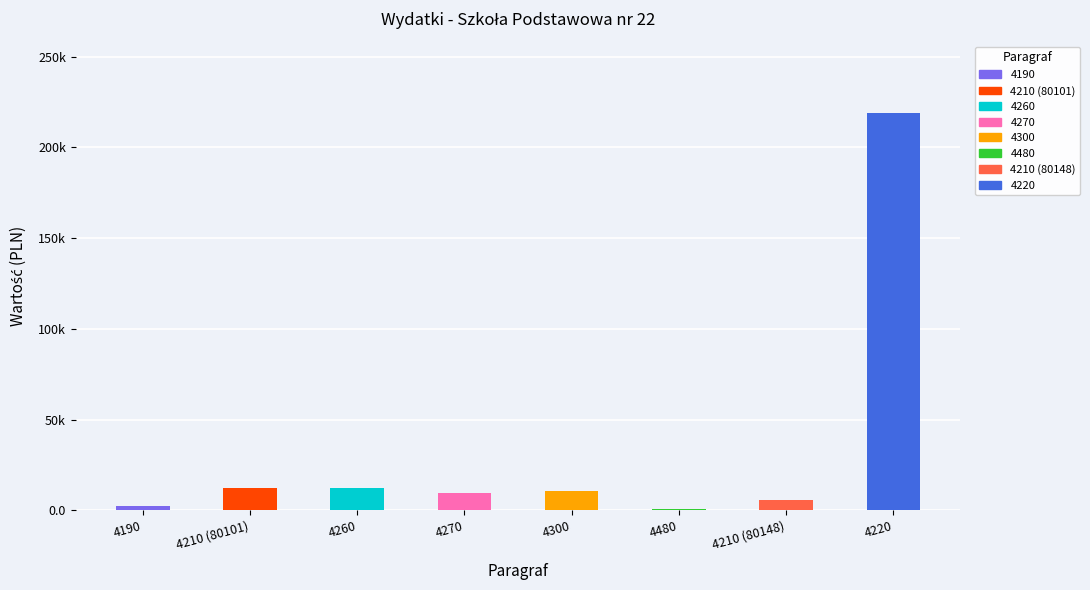

Are the bars horizontal?

No